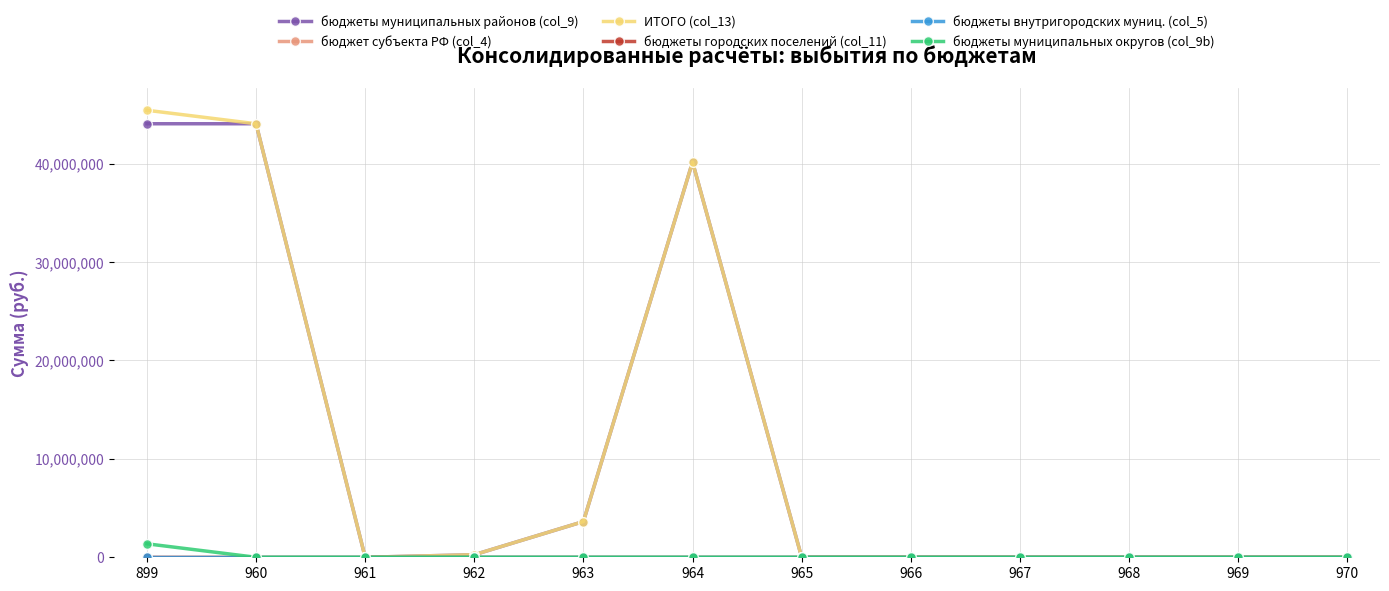

Reading right to left, what are all the values shown in this chart?

бюджеты муниципальных районов (col_9): 970=0	969=0	968=0	967=0	966=0	965=0	964=40162442	963=3628900	962=259400	961=0	960=44050742	899=44050742
бюджет субъекта РФ (col_4): 970=0	969=0	968=0	967=0	966=0	965=0	964=0	963=0	962=0	961=0	960=0	899=0
ИТОГО (col_13): 970=0	969=0	968=0	967=0	966=0	965=0	964=40162442	963=3628900	962=259400	961=0	960=44050742	899=45421062
бюджеты городских поселений (col_11): 970=0	969=0	968=0	967=0	966=0	965=0	964=0	963=0	962=0	961=0	960=0	899=0
бюджеты внутригородских муниц. (col_5): 970=0	969=0	968=0	967=0	966=0	965=0	964=0	963=0	962=0	961=0	960=0	899=0
бюджеты муниципальных округов (col_9b): 970=0	969=0	968=0	967=0	966=0	965=0	964=0	963=0	962=0	961=0	960=0	899=1370320